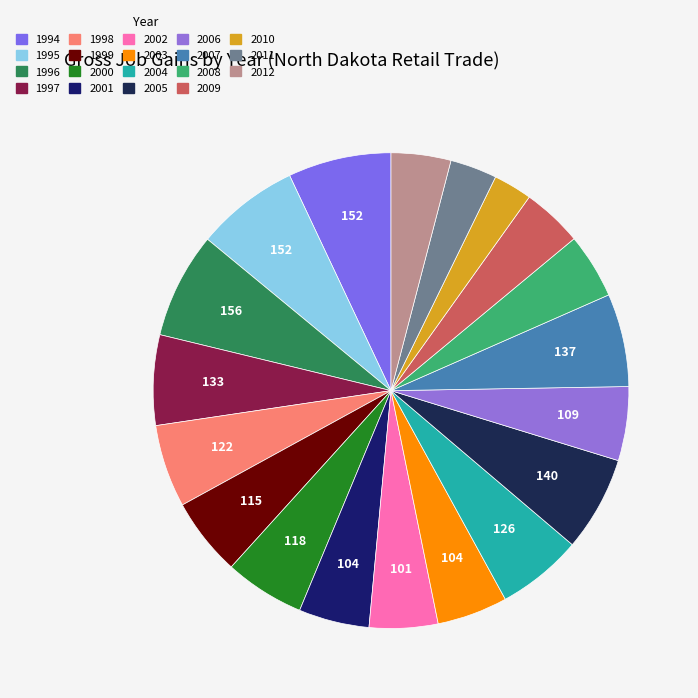

To the nearest percent, what is the difference between the largest and smallest slice percentages?

5%